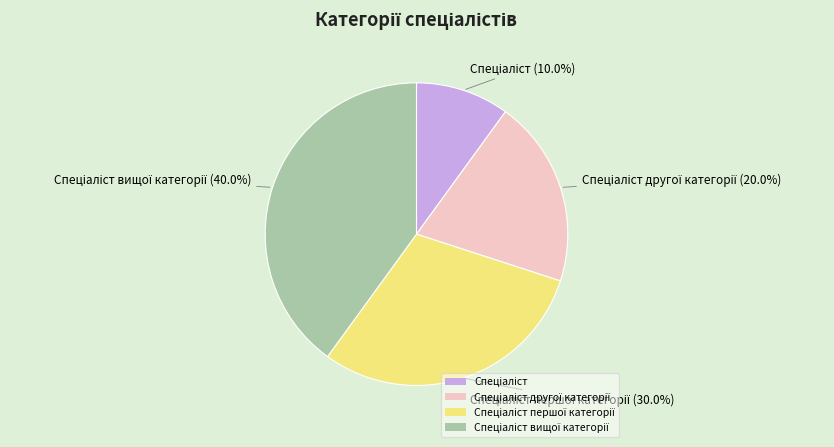

Is there a majority slice in this chart?

No